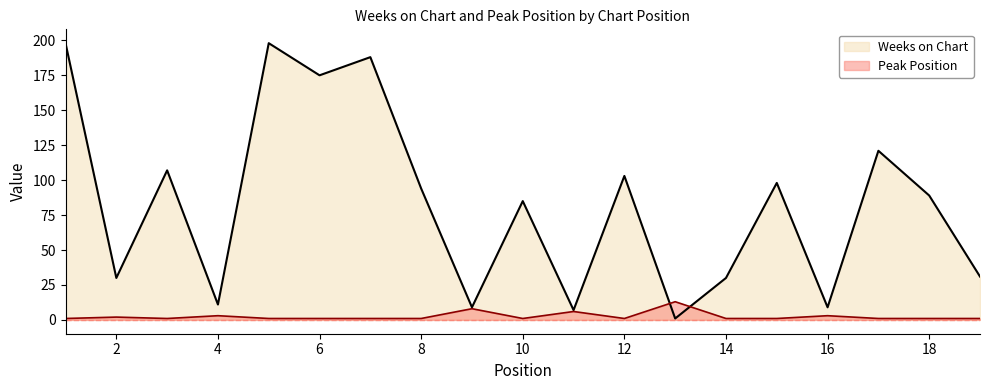

At which label does Weeks on Chart reach its minimum?

13